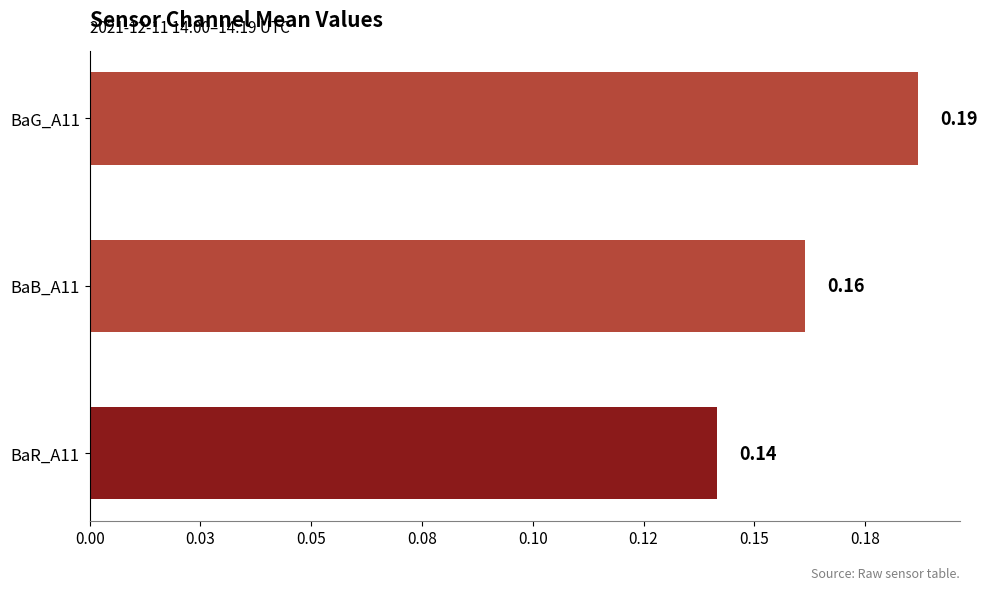

Rank the categories by value from lowest to highest.

BaR_A11, BaB_A11, BaG_A11